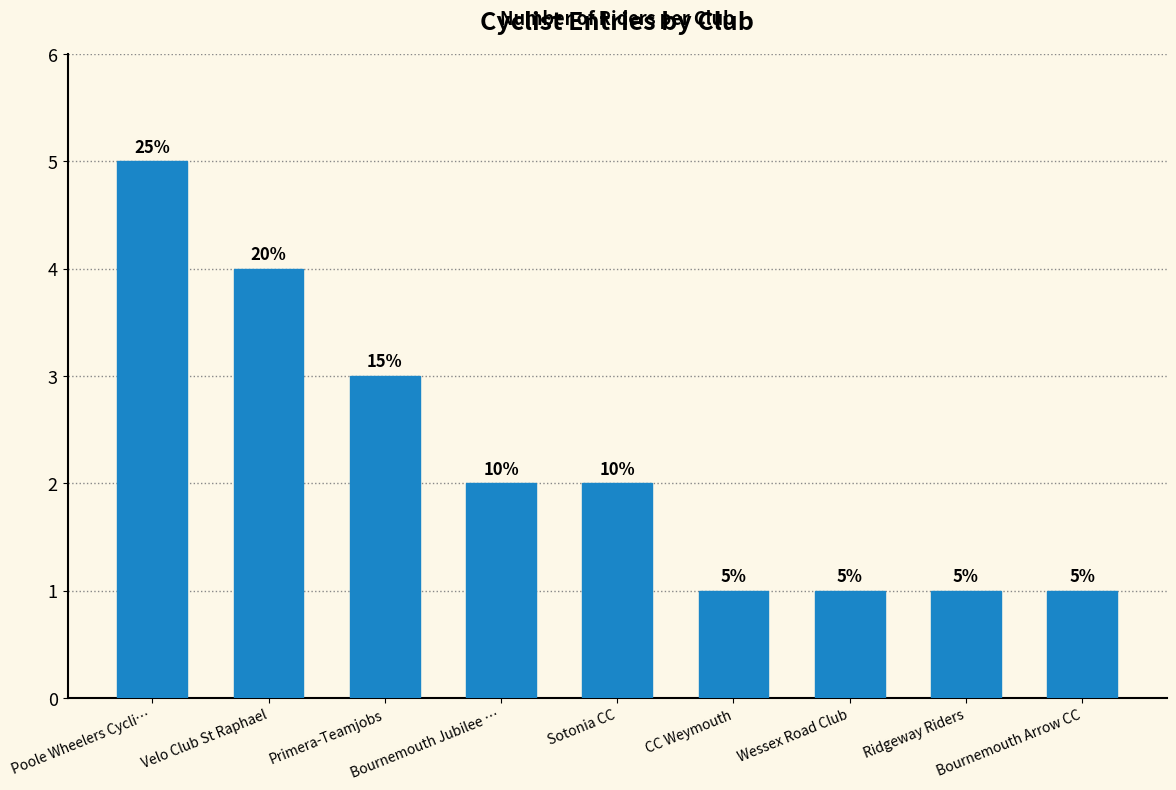

How many bars are there in total?

9